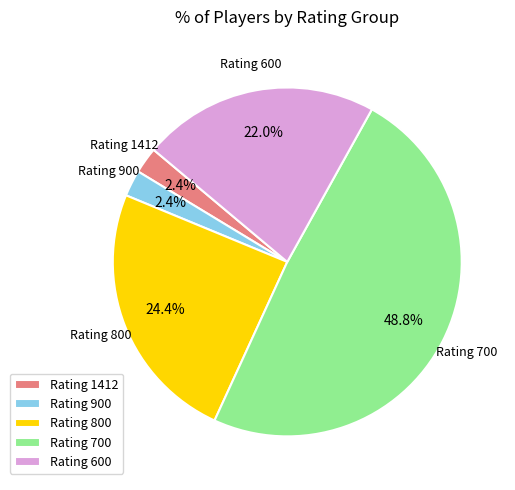

Which category has the biggest portion of the pie?

Rating 700